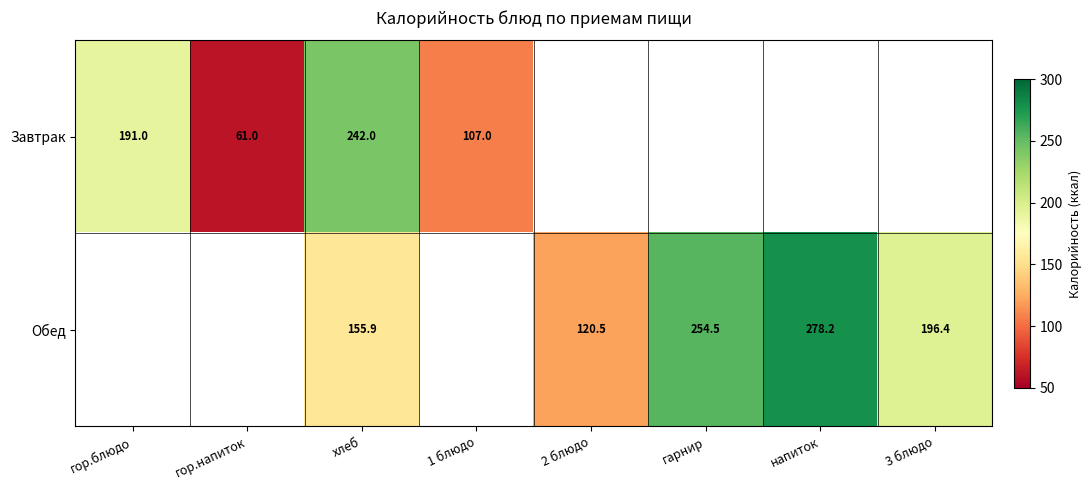

Is it true that Обед equals 278.2 at напиток?

True